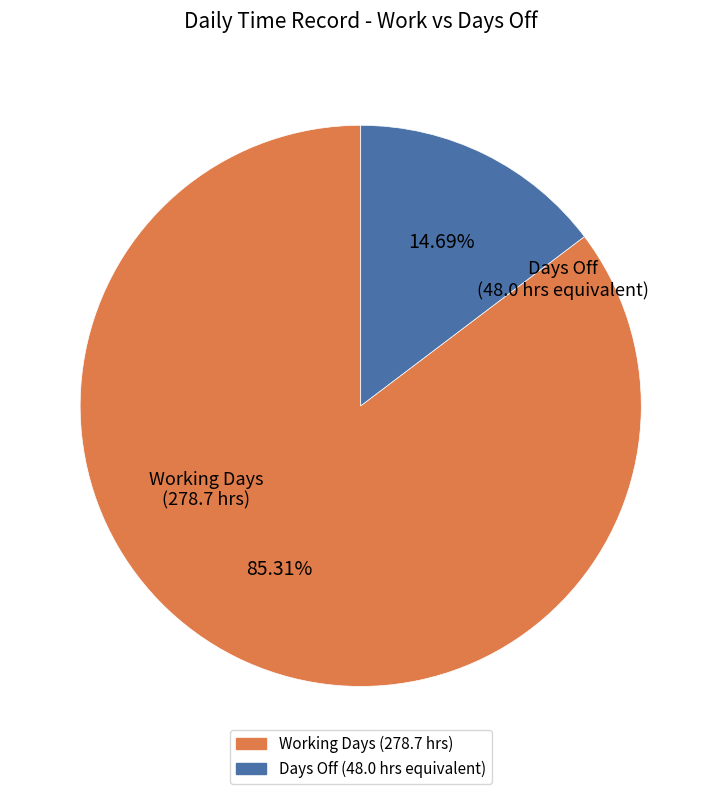

How many slices are in this pie chart?

2